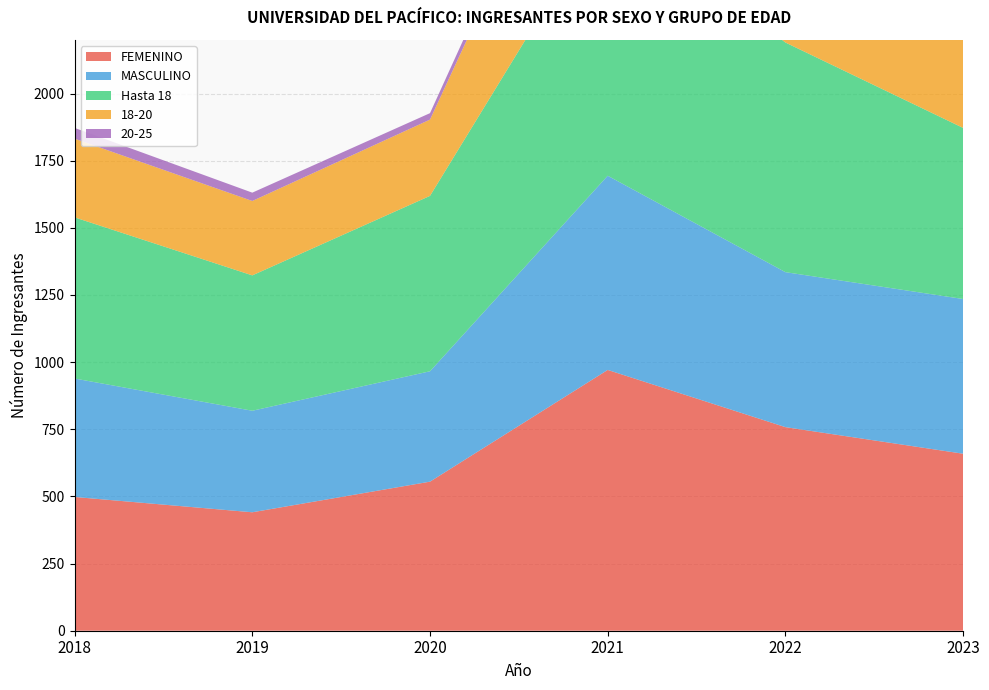

Reading left to right, transcribe all the data shown in this chart.

FEMENINO: 2018=498	2019=441	2020=555	2021=971	2022=758	2023=659
MASCULINO: 2018=441	2019=378	2020=411	2021=723	2022=577	2023=576
Hasta 18: 2018=600	2019=504	2020=653	2021=1007	2022=855	2023=637
18-20: 2018=293	2019=277	2020=284	2021=632	2022=442	2023=539
20-25: 2018=40	2019=31	2020=24	2021=49	2022=30	2023=52